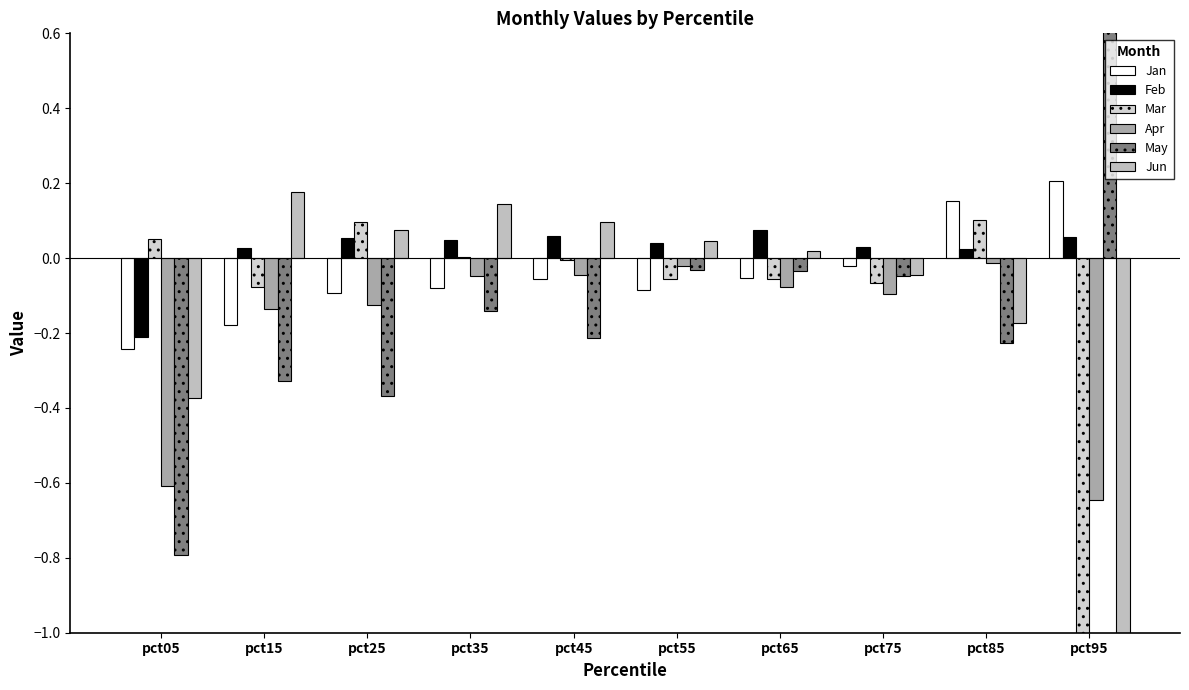

Are the bars grouped side by side (vs. stacked)?

Yes